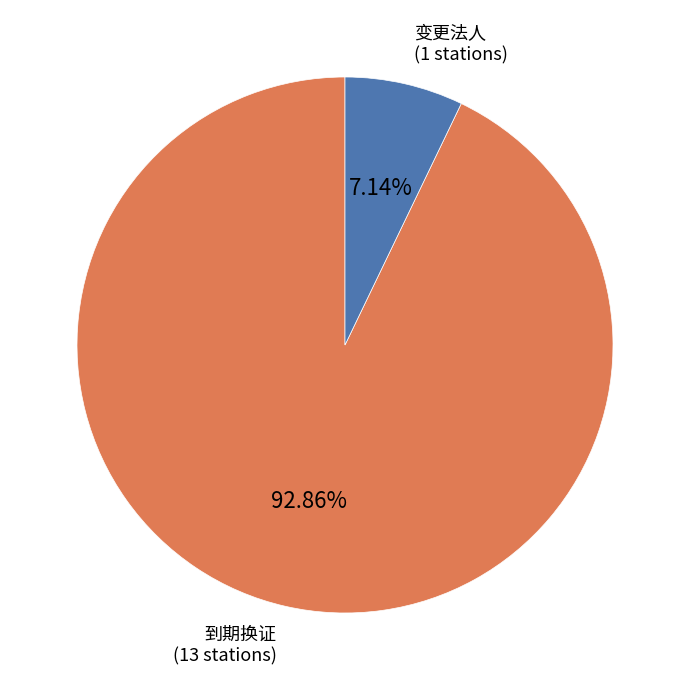

What percentage is the 到期换证 slice, to the nearest percent?

93%